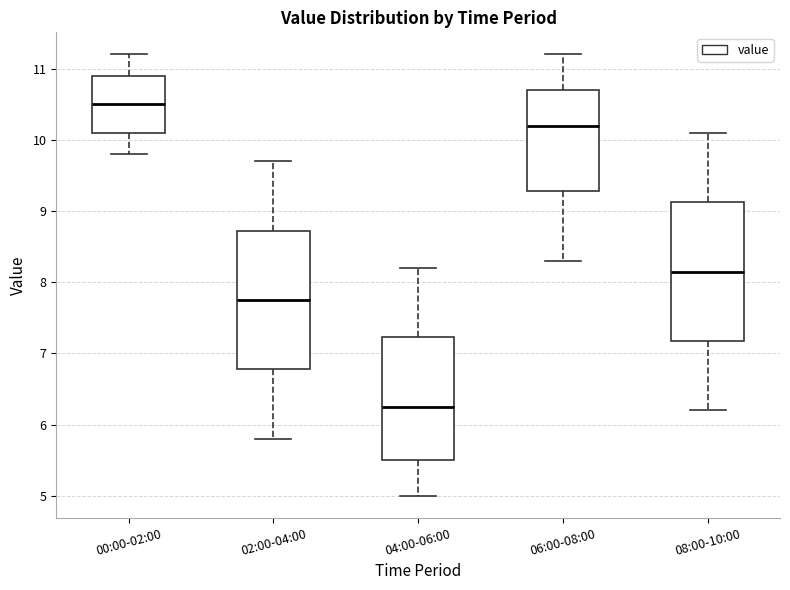

Reading left to right, read every box against the y-axis: the position of its median line, the range the box covers, and the ends of its whiskers. The values are not printed on the chart, so give them approximately, as read against the axis.

00:00-02:00: median 10.5, box 10.1 to 10.9, whiskers 9.8 to 11.2
02:00-04:00: median 7.8, box 6.8 to 8.7, whiskers 5.8 to 9.7
04:00-06:00: median 6.3, box 5.5 to 7.2, whiskers 5.0 to 8.2
06:00-08:00: median 10.2, box 9.3 to 10.7, whiskers 8.3 to 11.2
08:00-10:00: median 8.2, box 7.2 to 9.1, whiskers 6.2 to 10.1